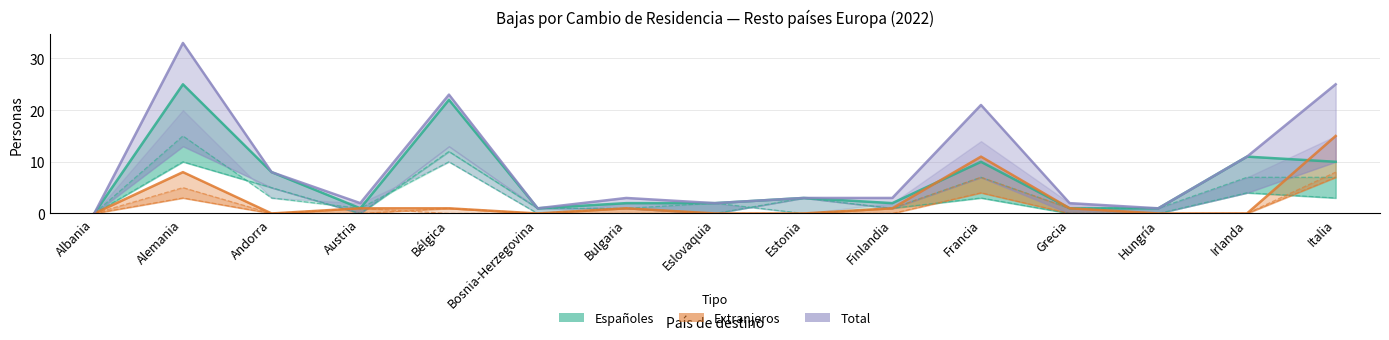

Reading right to left, what are all the values shown in this chart?

Españoles (ambos sexos): Italia=10	Irlanda=11	Hungría=1	Grecia=1	Francia=10	Finlandia=2	Estonia=3	Eslovaquia=2	Bulgaria=2	Bosnia-Herzegovina=1	Bélgica=22	Austria=1	Andorra=8	Alemania=25	Albania=0
Extranjeros (ambos sexos): Italia=15	Irlanda=0	Hungría=0	Grecia=1	Francia=11	Finlandia=1	Estonia=0	Eslovaquia=0	Bulgaria=1	Bosnia-Herzegovina=0	Bélgica=1	Austria=1	Andorra=0	Alemania=8	Albania=0
Total (ambos sexos): Italia=25	Irlanda=11	Hungría=1	Grecia=2	Francia=21	Finlandia=3	Estonia=3	Eslovaquia=2	Bulgaria=3	Bosnia-Herzegovina=1	Bélgica=23	Austria=2	Andorra=8	Alemania=33	Albania=0